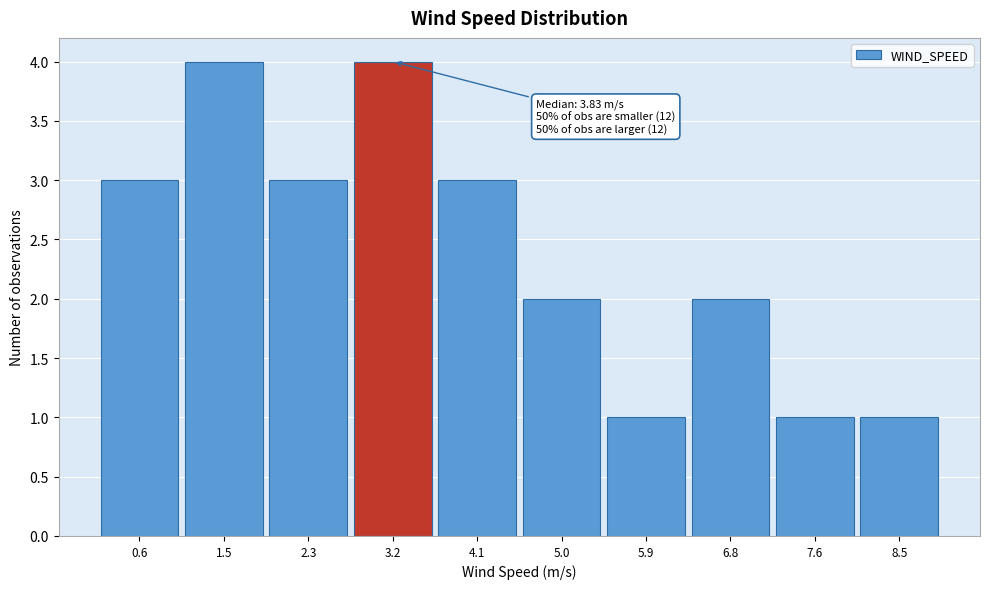

Reading left to right, extract all data points from this chart.

3	4	3	4	3	2	1	2	1	1